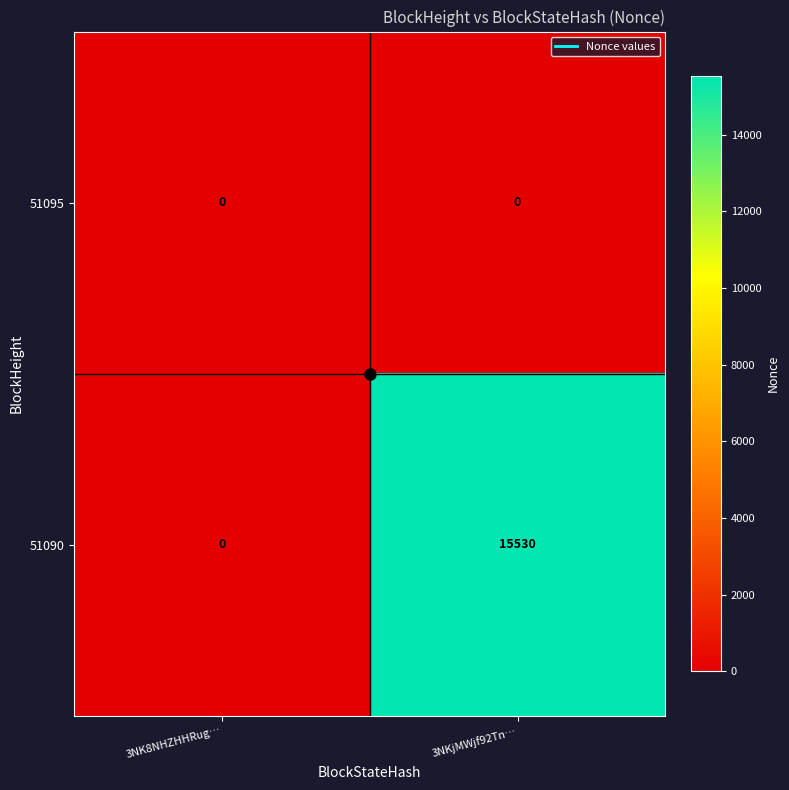

Count the number of categories in the chart.

2